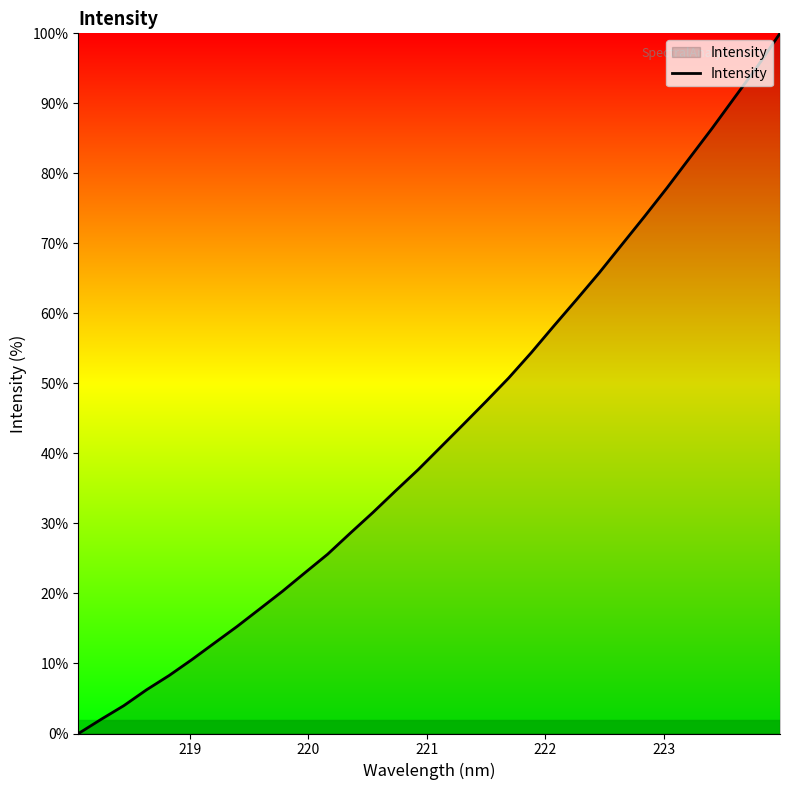

What is the difference between the maximum and minimum values?

100.0